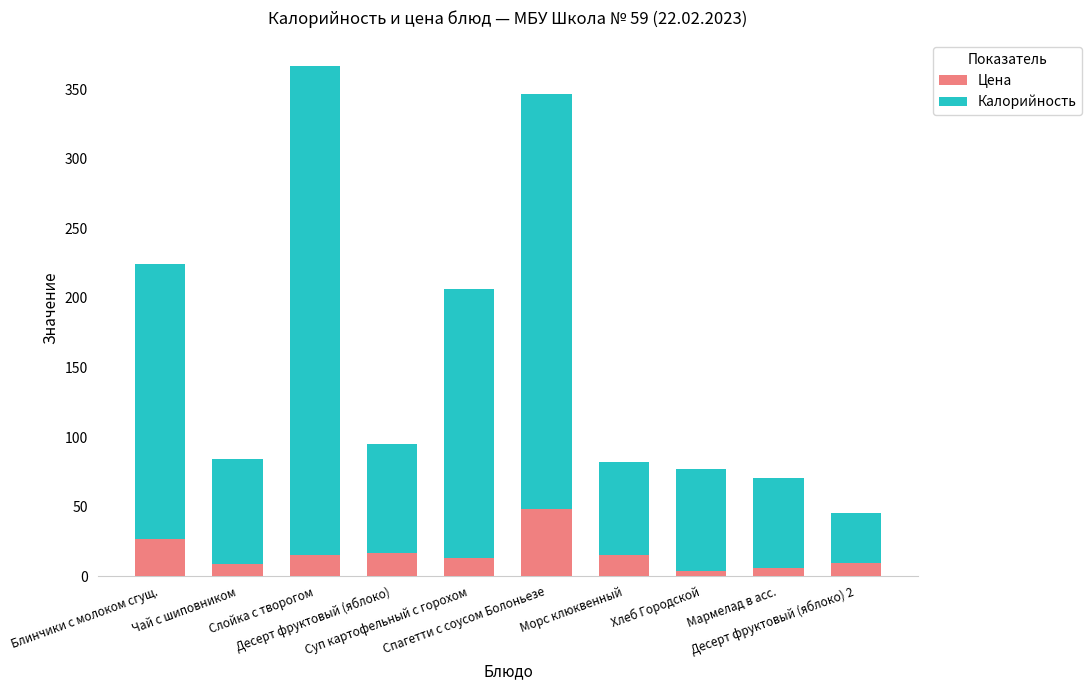

What is the minimum value for Цена?

3.4